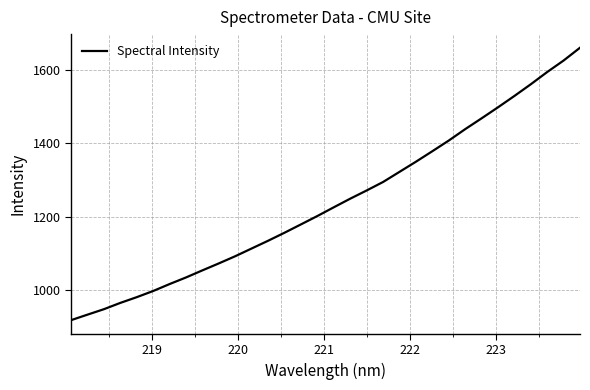

What is the maximum value shown in the chart?

1661.2